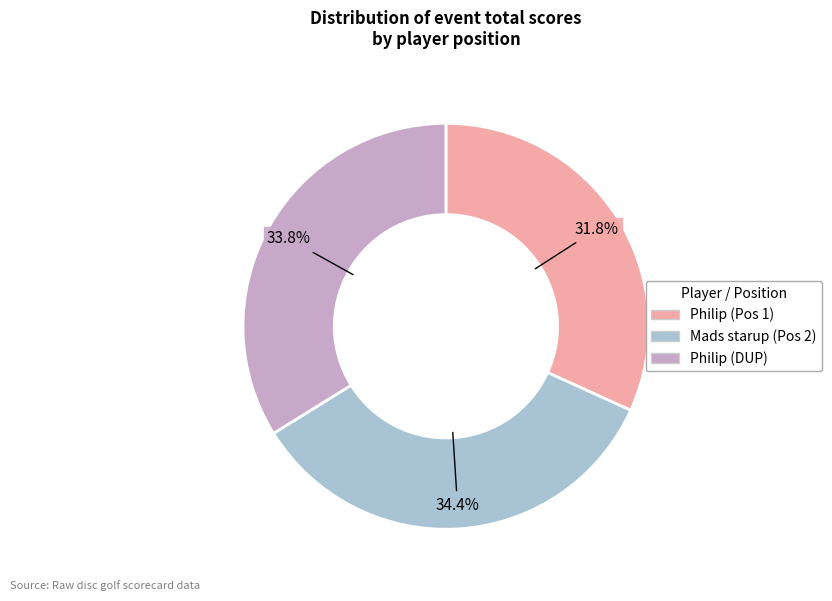

Combined, do Mads starup (Pos 2) and Philip (Pos 1) account for over 50%?

Yes